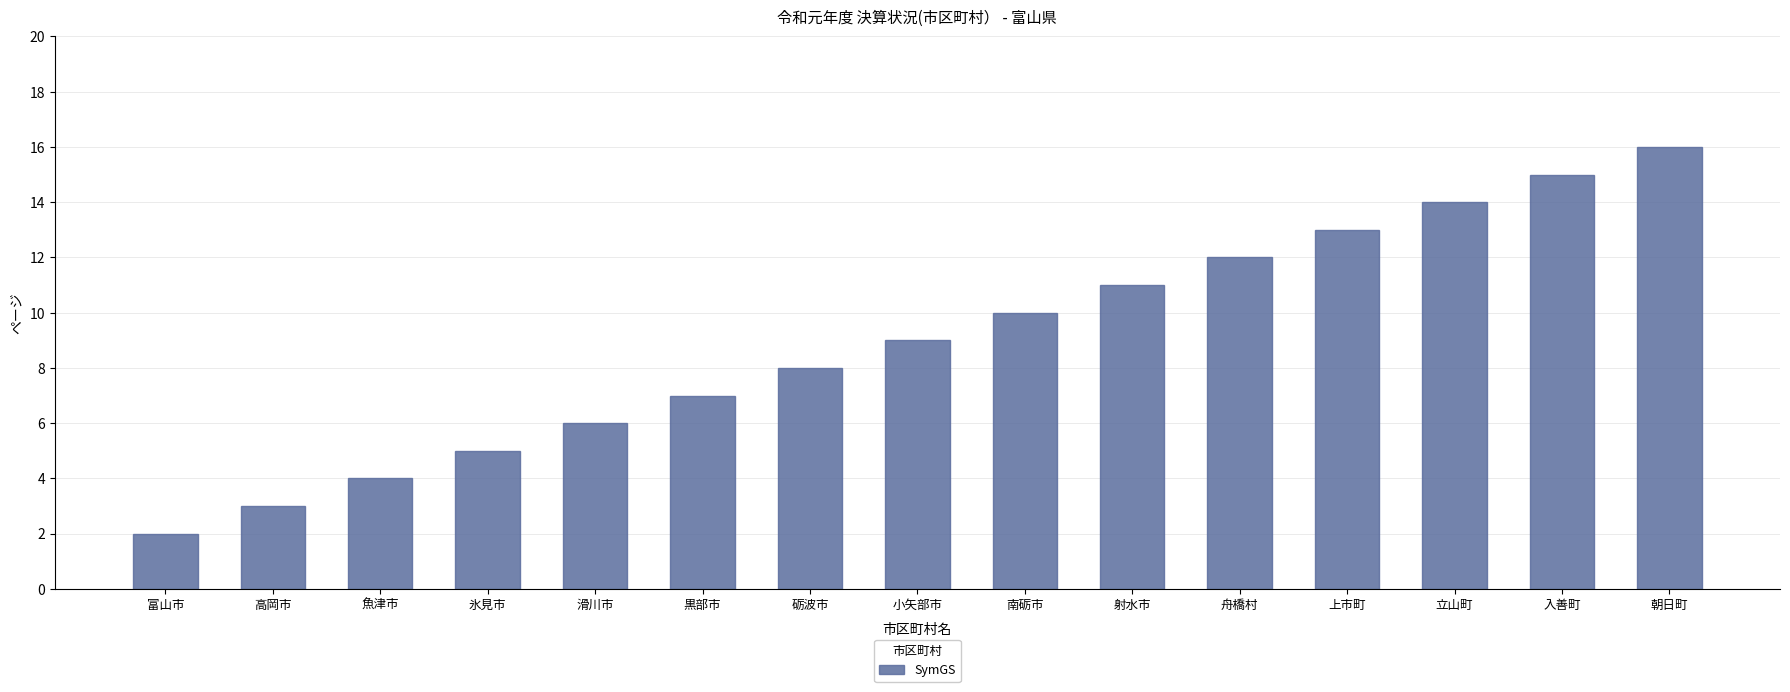

How many data points are less than 9?

7